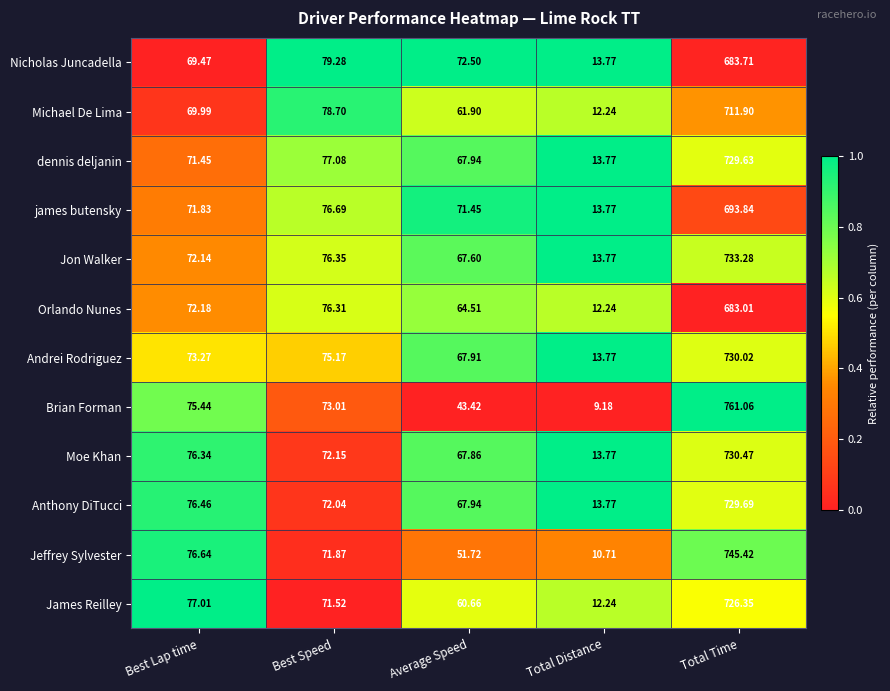

Which label corresponds to the largest value in the chart?

Total Time